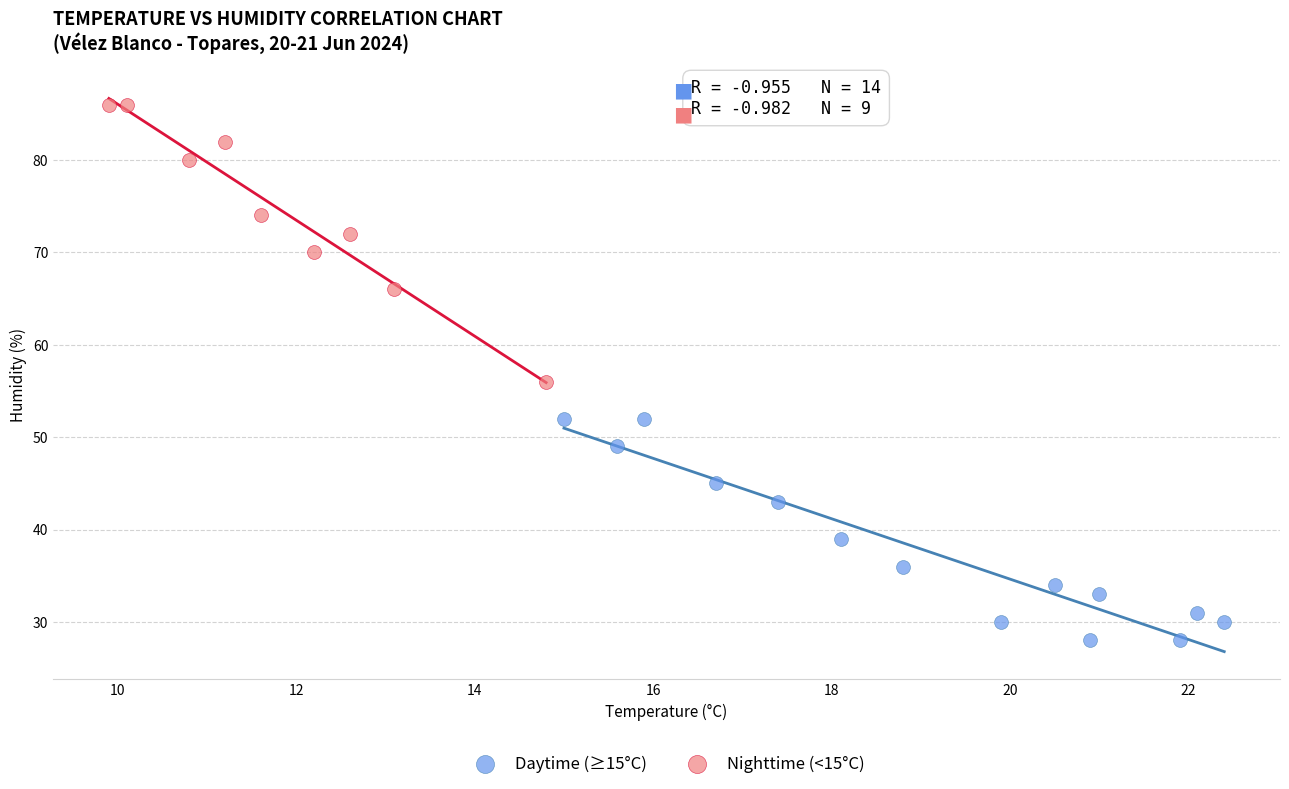

Which series contains the highest Y value?

Nighttime (<15°C)